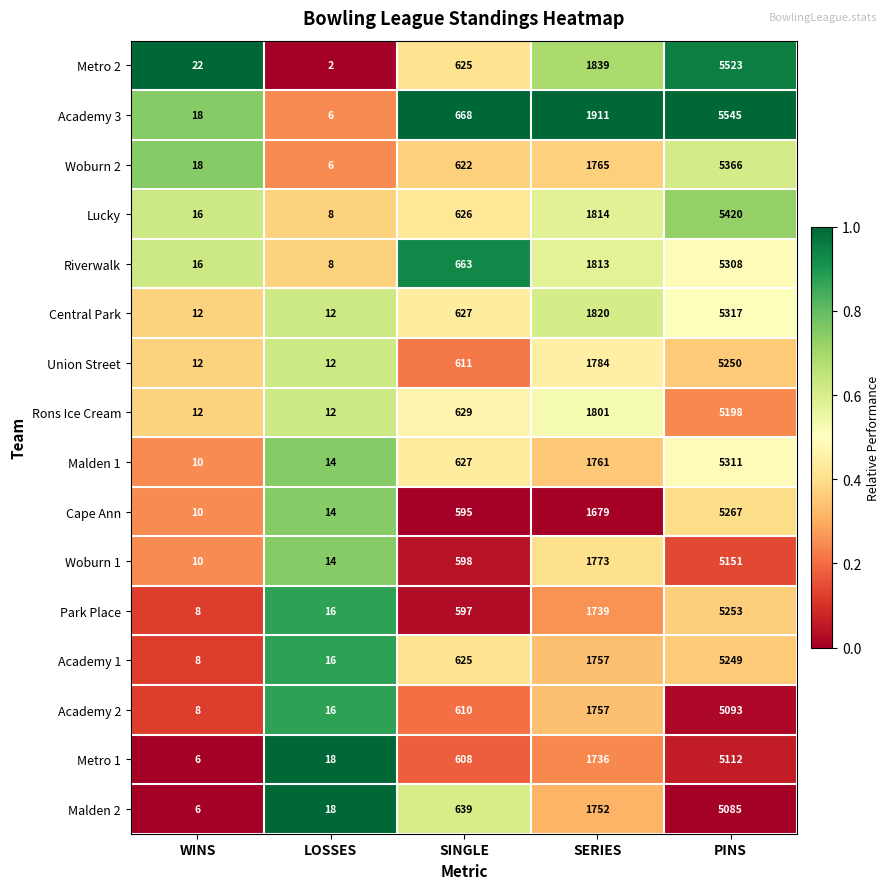

The value of Academy 2 at SERIES is 2710. True or false?

False